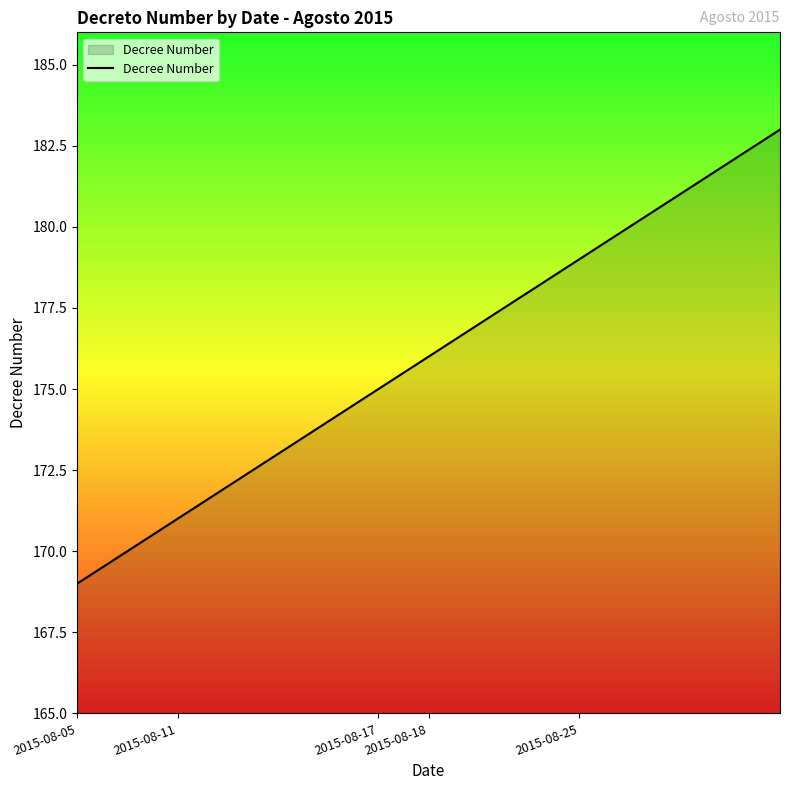

What is the difference between the maximum and minimum values?

14